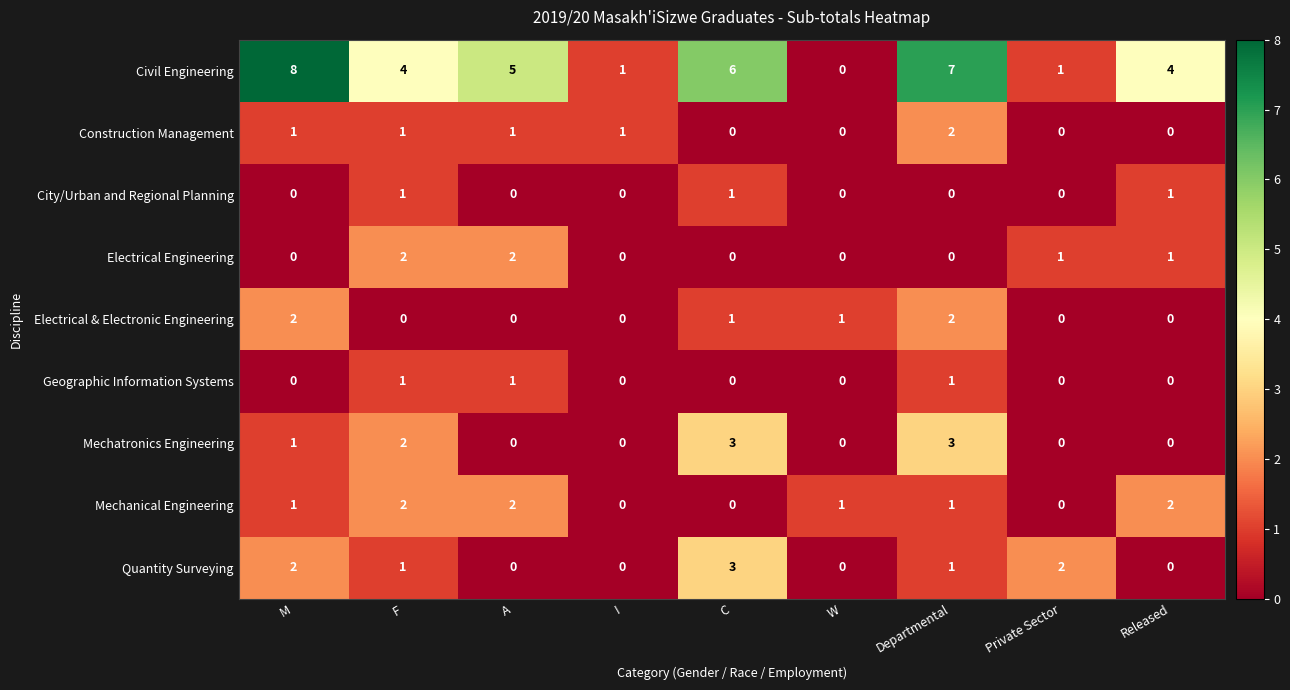

At which label is Mechatronics Engineering closest to 1?

M